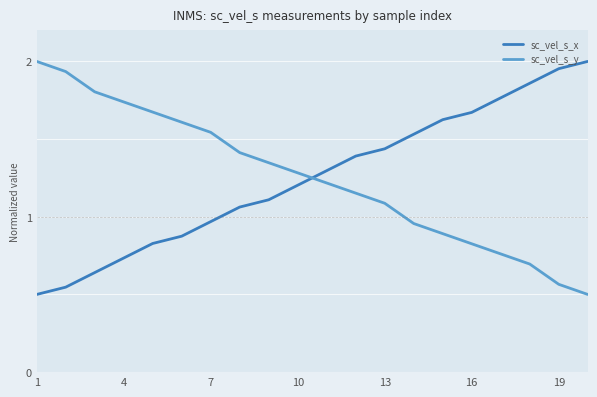

After their last crossing, which series has the higher values: sc_vel_s_x or sc_vel_s_y?

sc_vel_s_x